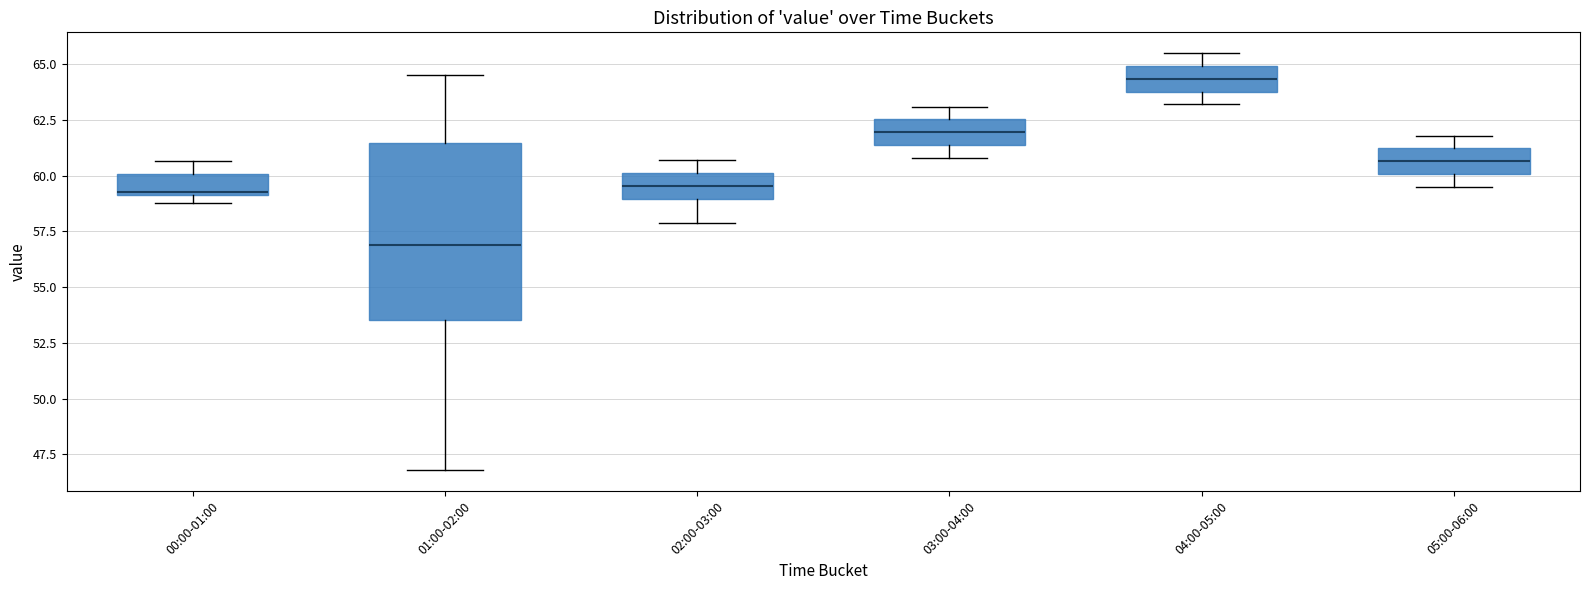

Where does the median line of the box for 02:00-03:00 sit on the y-axis? The values are not printed on the chart, so give them approximately, as read against the axis.

59.5